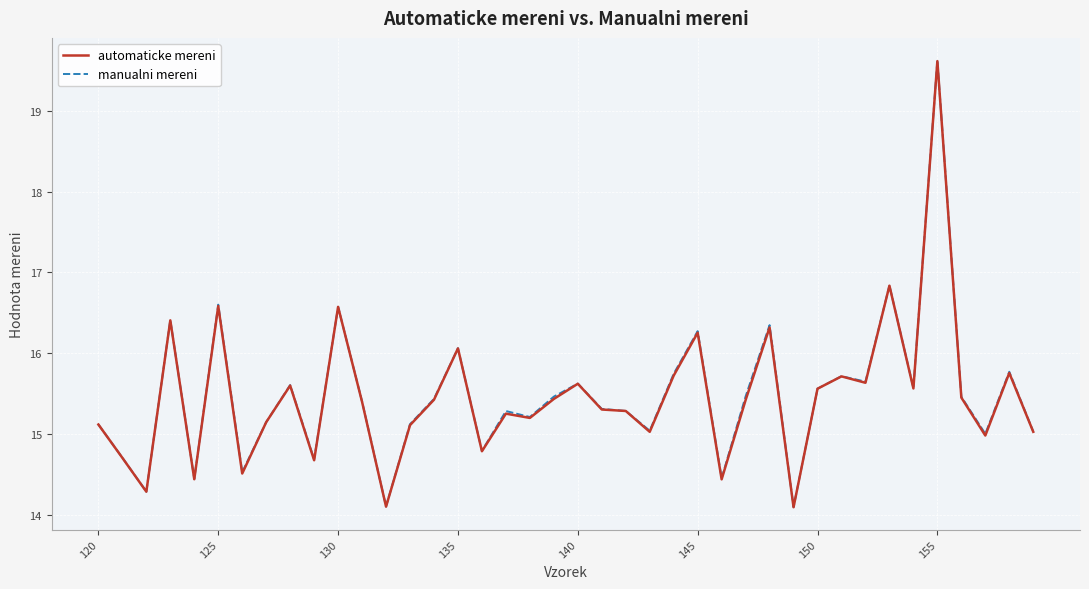

How many series are shown in this chart?

2